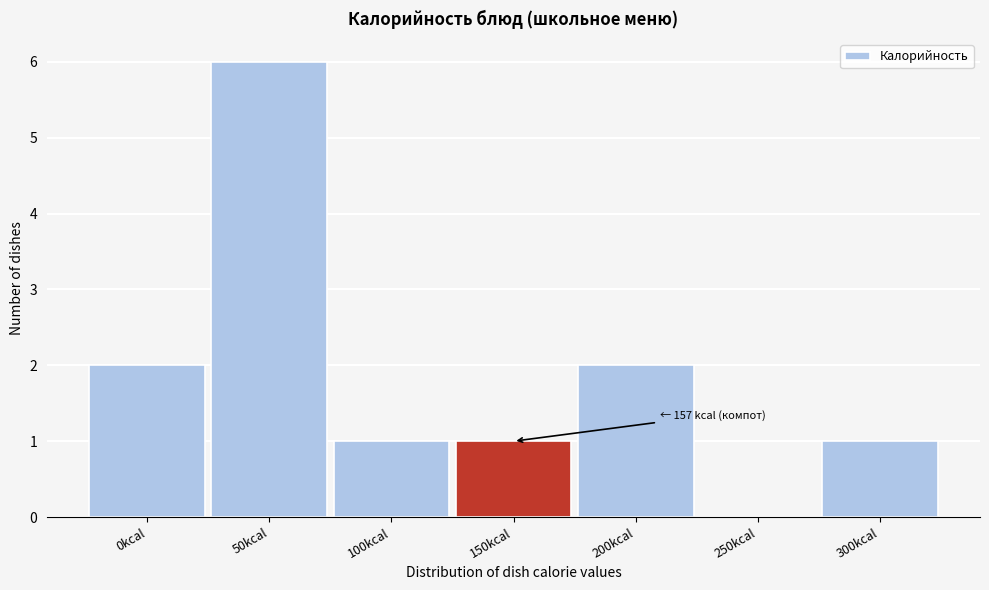

Reading left to right, list all the values displayed in this chart.

0kcal=2	50kcal=6	100kcal=1	150kcal=1	200kcal=2	250kcal=0	300kcal=1